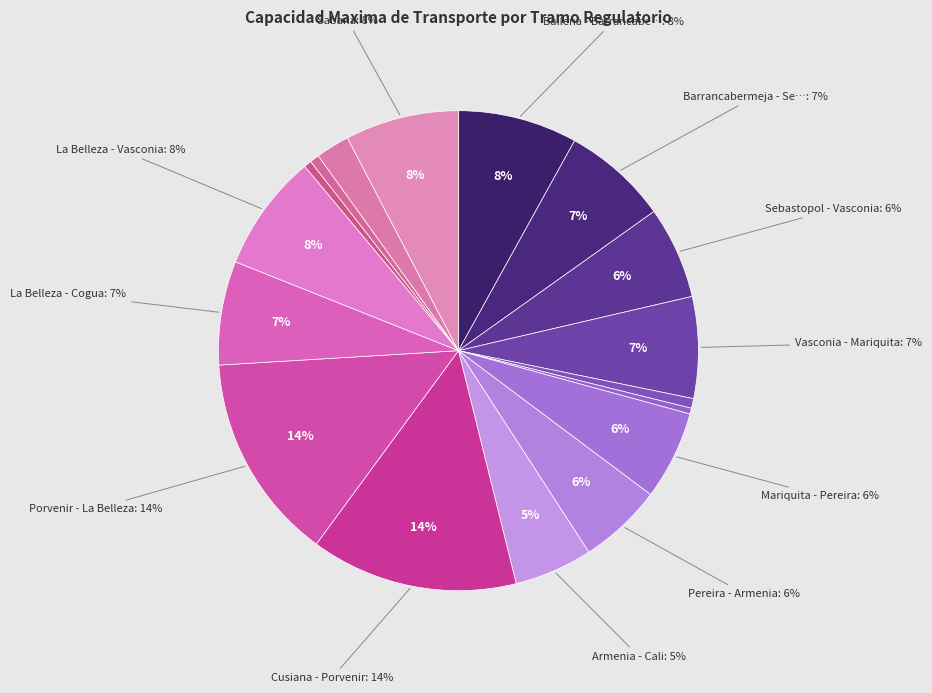

Approximately how many times larger is the value at Ballena - Barrancabermeja compared to Porvenir - La Belleza?

0.6